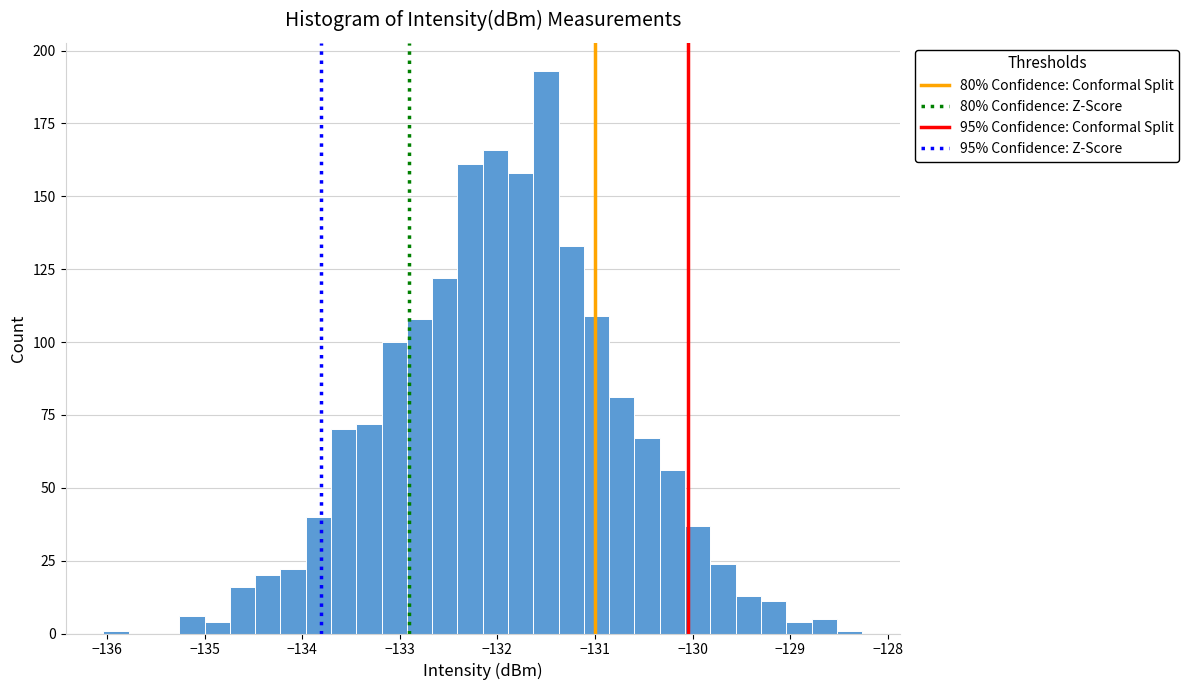

Around what value on the x-axis is the tallest bar? Give the approximate position of its centre, as read against the axis.

-131.5